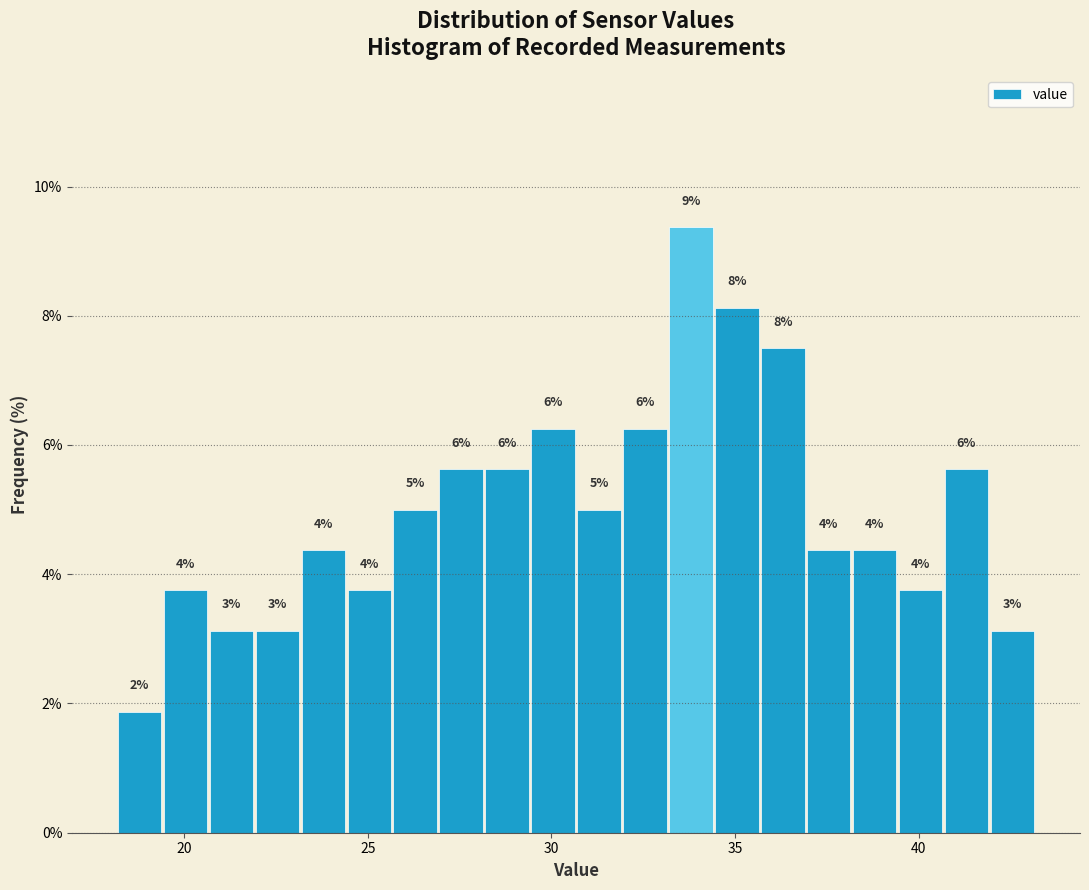

Read against the x-axis, roughly where is the centre of the tallest bar?

34.0